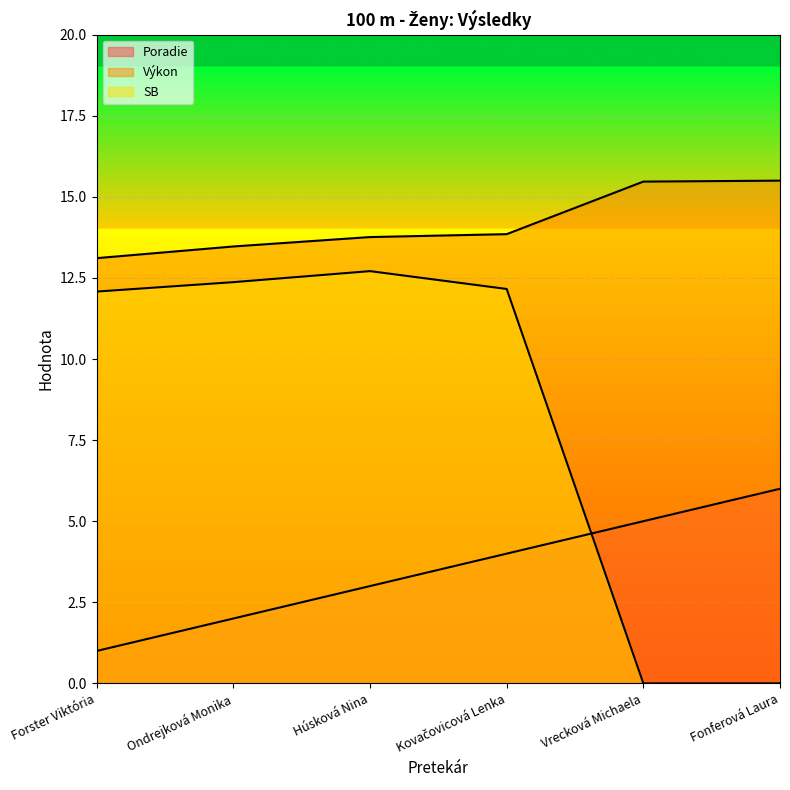

True or false: Poradie has more than 2 points higher than both neighbors.

False